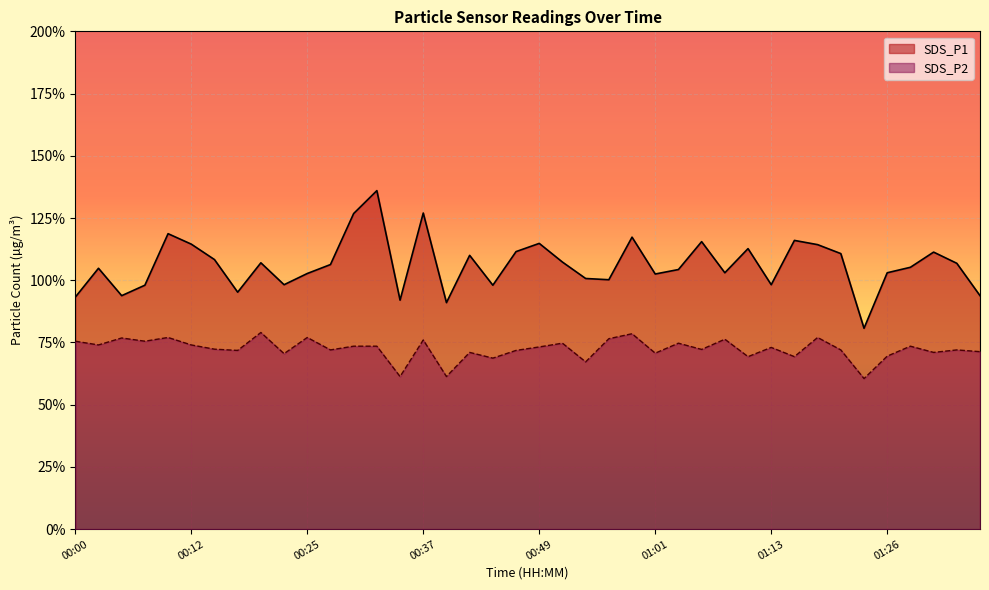

Does the chart display data point markers on the line(s)?

No